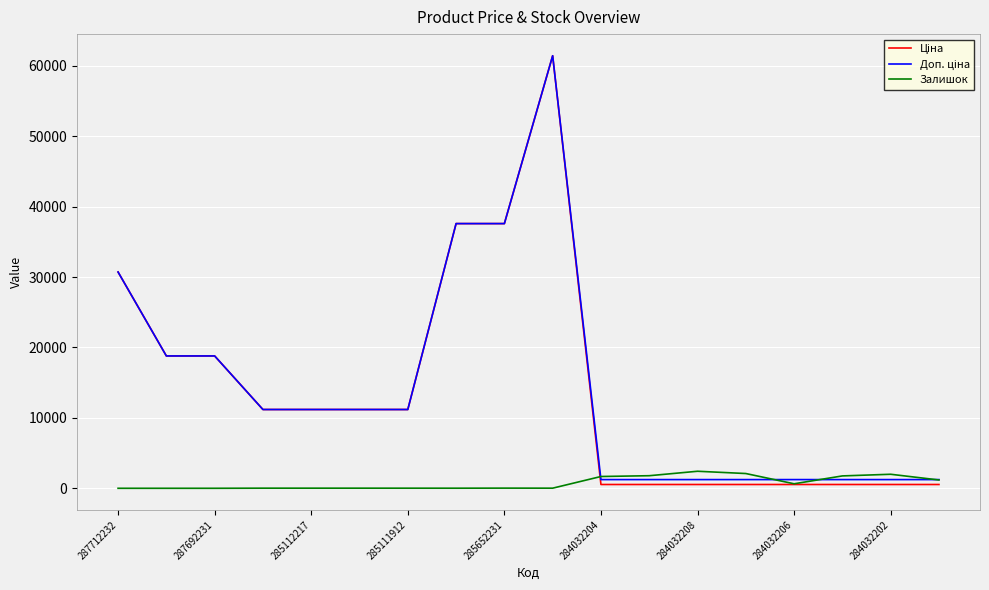

What is the greatest value displayed?

61434.3